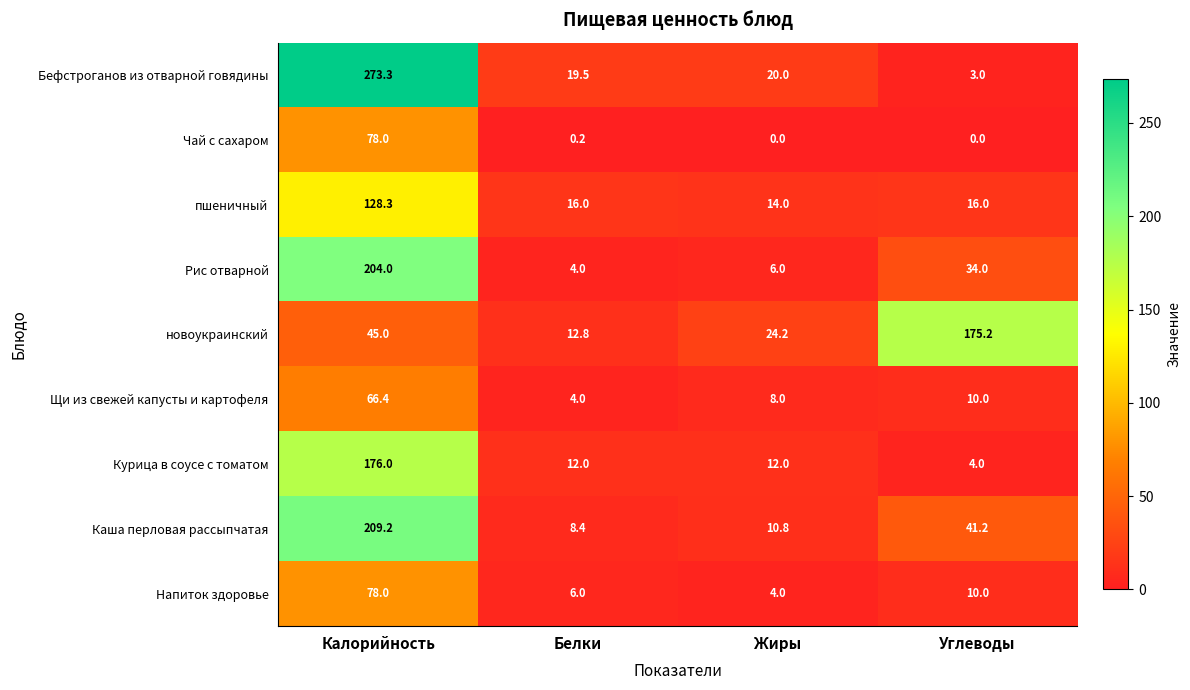

Is it true that пшеничный equals 14.0 at Жиры?

True